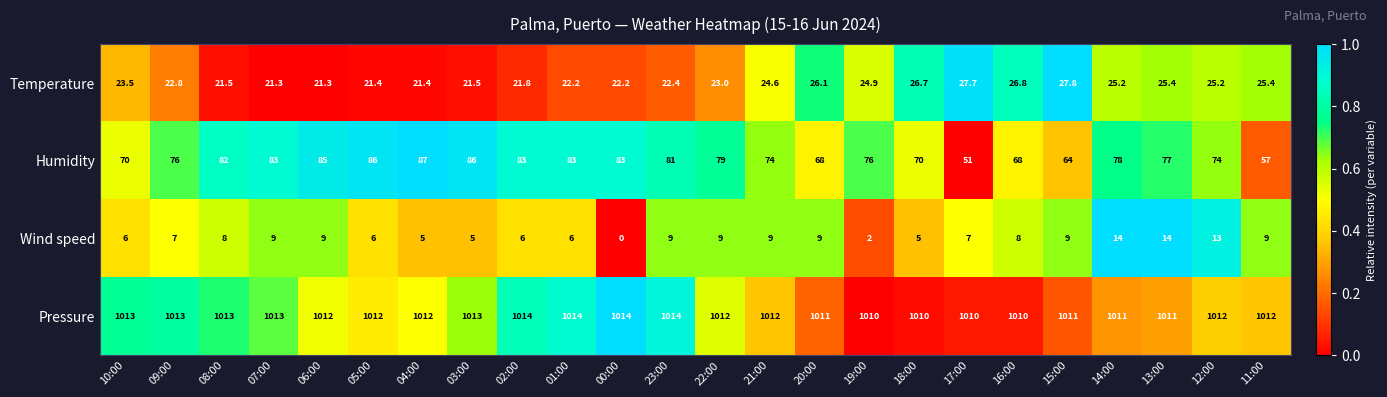

At which category does the chart reach its minimum across all series?

00:00